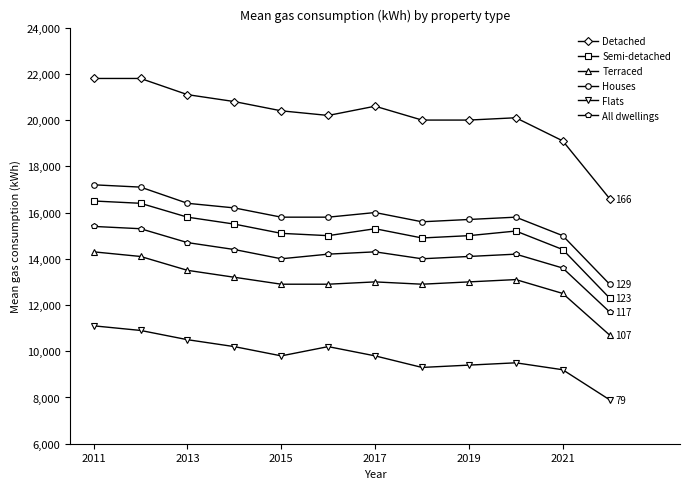

What is the value of the Flats point at the 1st from the left?

11100